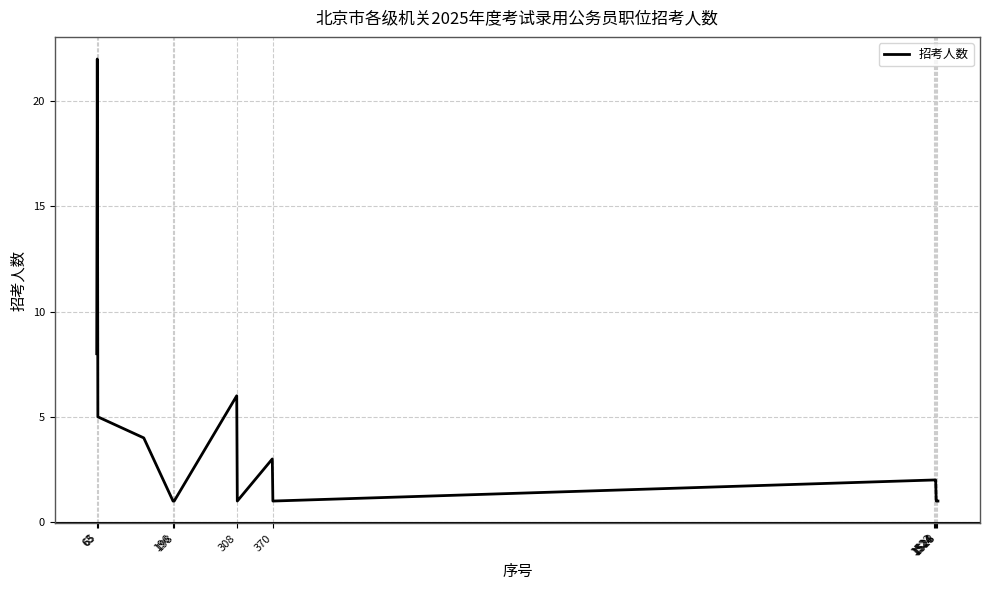

What is the maximum value shown in the chart?

22